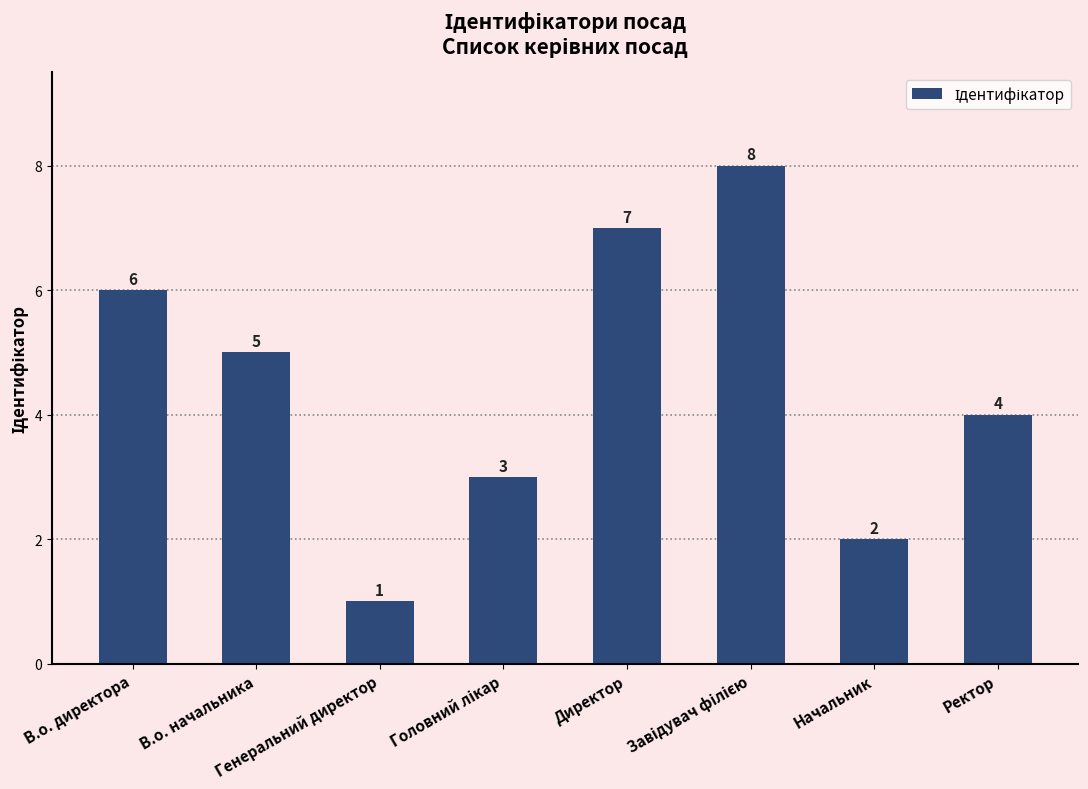

Where does the data first go above 5?

В.о. директора